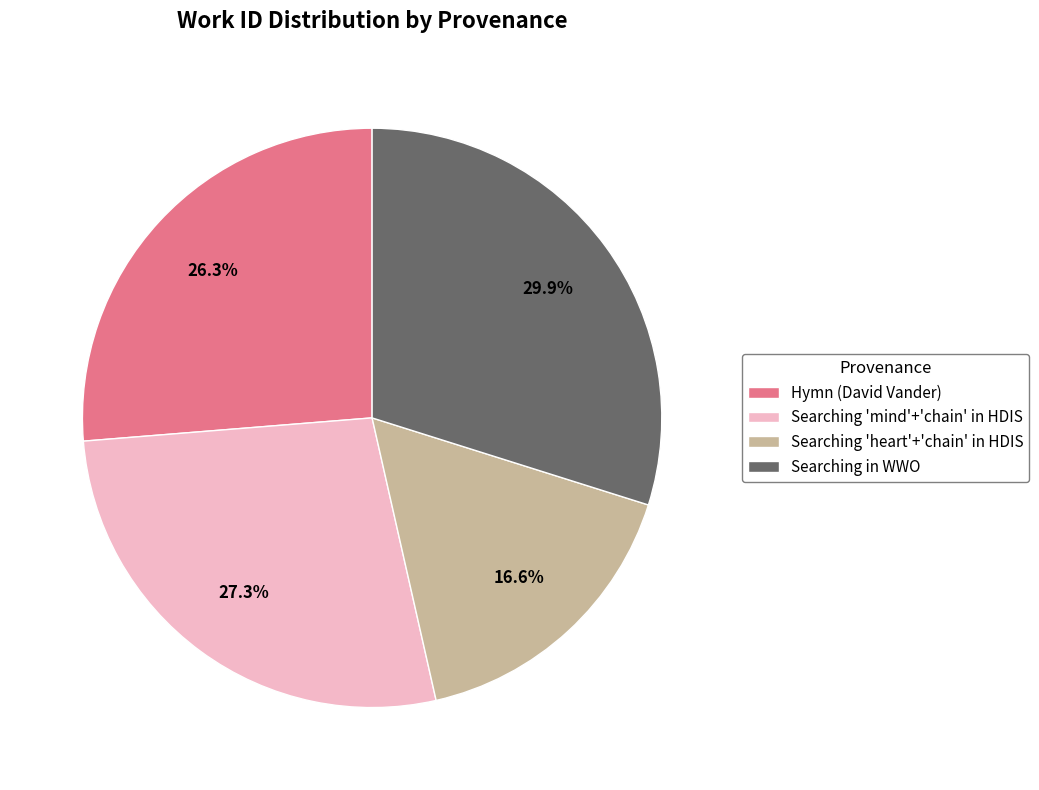

Which slice is the largest?

Searching in WWO